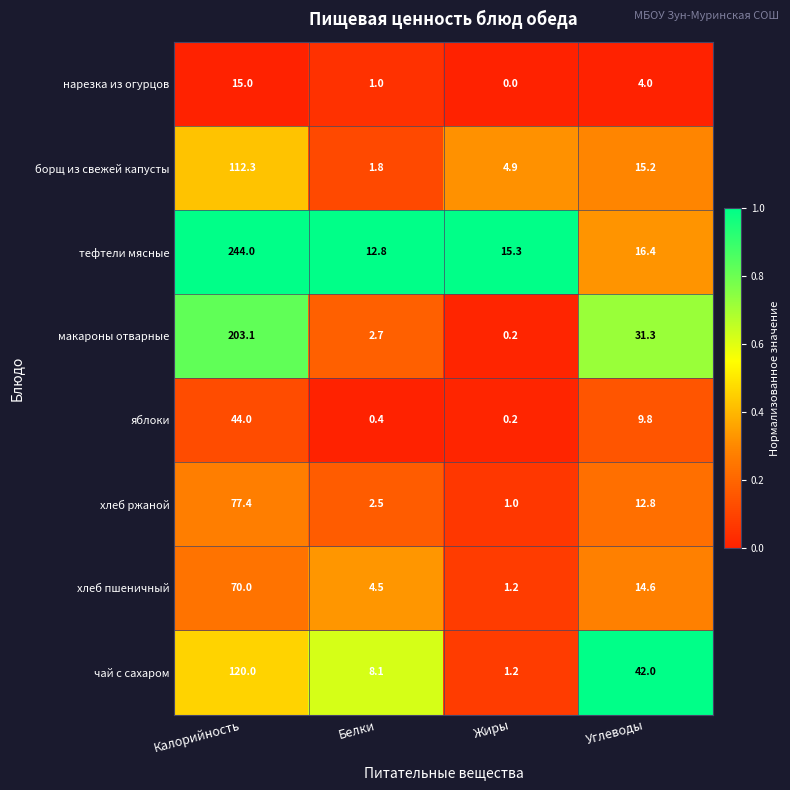

At Белки, list the series in order from smallest to largest.

яблоки, нарезка из огурцов, борщ из свежей капусты, хлеб ржаной, макароны отварные, хлеб пшеничный, чай с сахаром, тефтели мясные